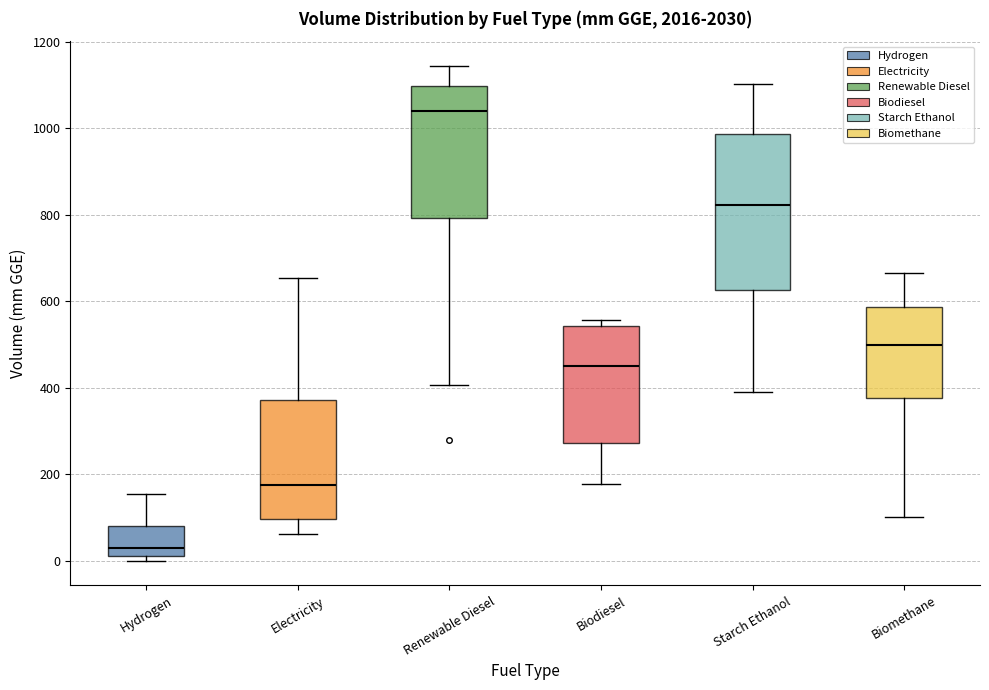

Reading left to right, read every box against the y-axis: the position of its median line, the range the box covers, and the ends of its whiskers. The values are not printed on the chart, so give them approximately, as read against the axis.

Hydrogen: median 40, box 0 to 80, whiskers 0 (just below the box's lower edge) to 160
Electricity: median 180, box 100 to 380, whiskers 60 to 660
Renewable Diesel: median 1040, box 800 to 1100, whiskers 400 to 1140
Biodiesel: median 460, box 280 to 540, whiskers 180 to 560
Starch Ethanol: median 820, box 620 to 980, whiskers 380 to 1100
Biomethane: median 500, box 380 to 580, whiskers 100 to 660